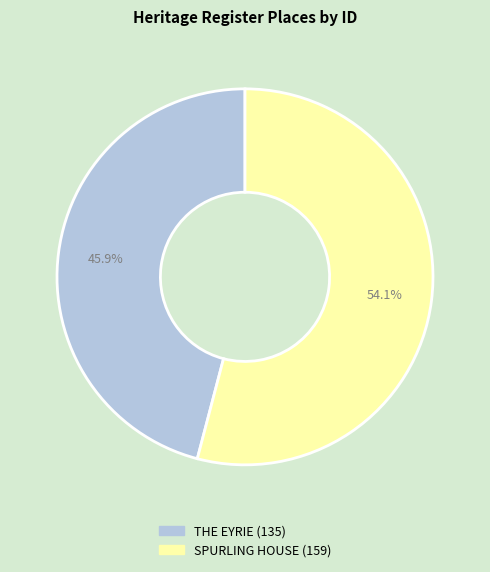

True or false: SPURLING HOUSE accounts for 54% of the total.

True